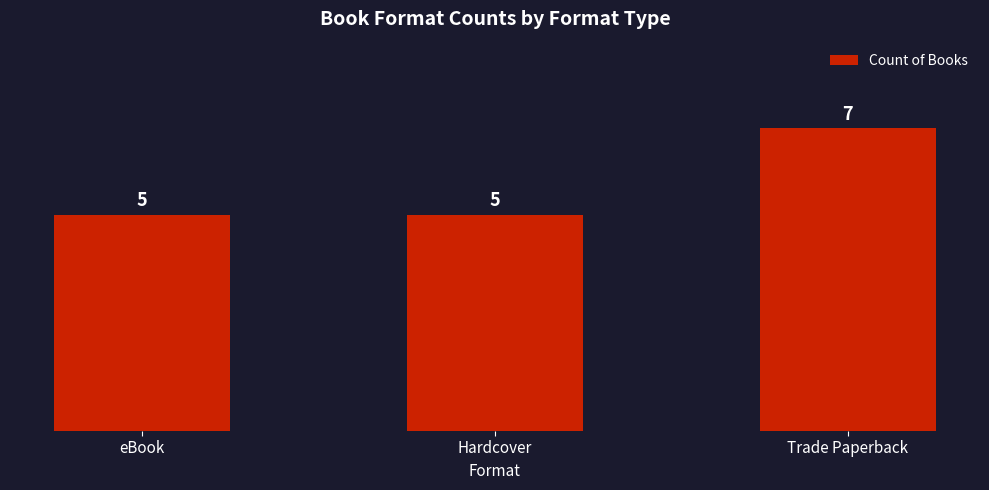

What is the sum of the values at eBook and Hardcover?

10